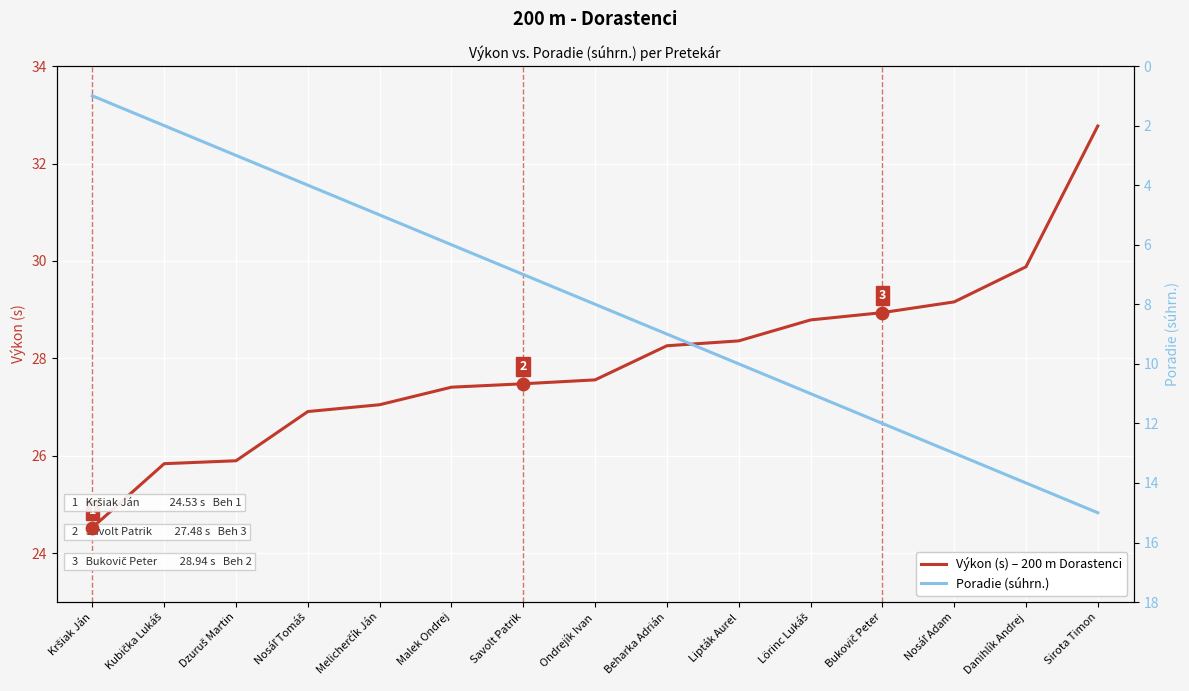

At which category is the sum across all series the highest?

Sirota Timon